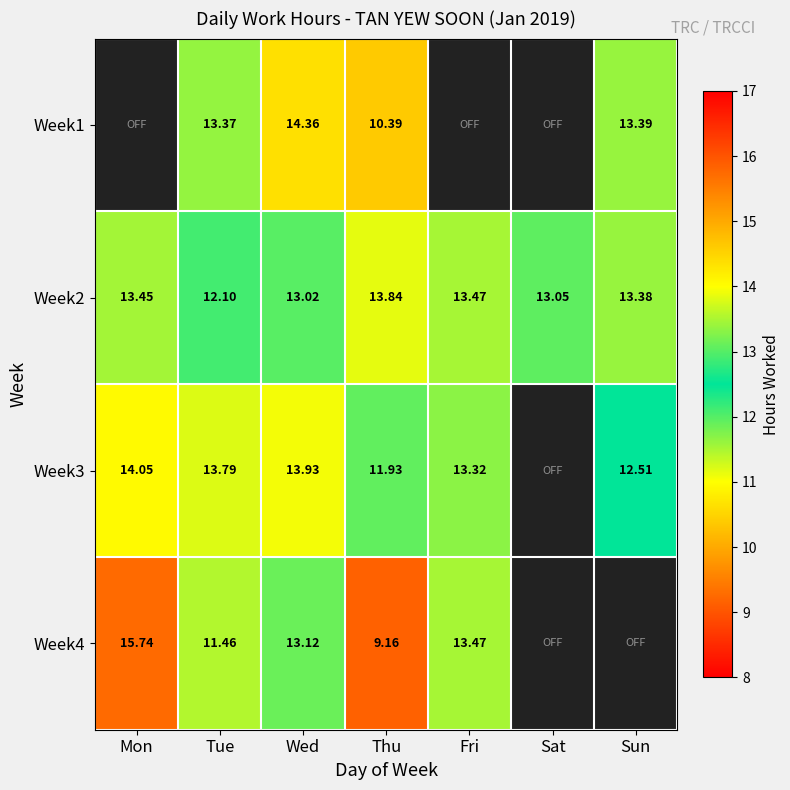

Where does the Week2 series first go above 13?

Mon